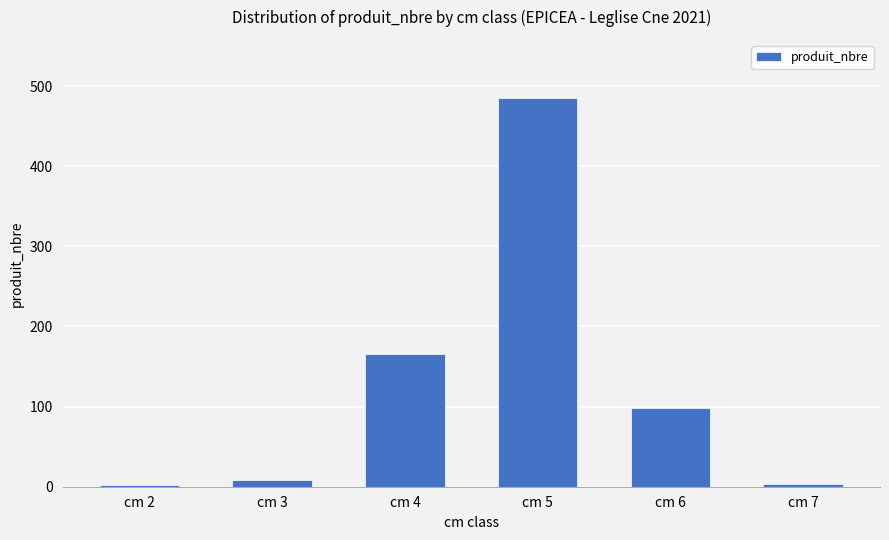

Are the bars horizontal?

No